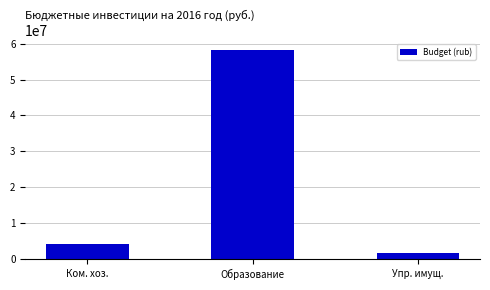

Reading left to right, transcribe all the data shown in this chart.

Ком. хоз.=4170000.0	Образование=58142100.0	Упр. имущ.=1759118.1